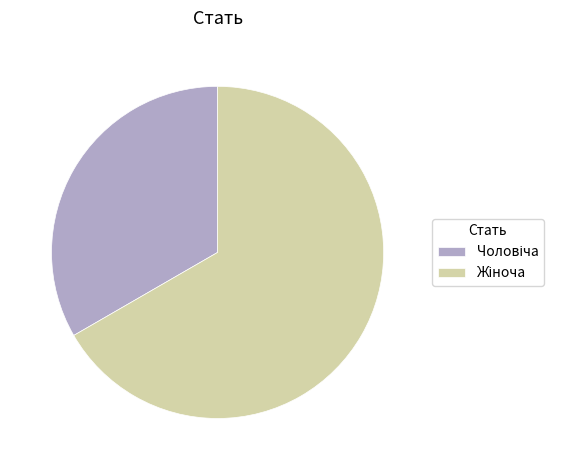

Is there a majority slice in this chart?

Yes